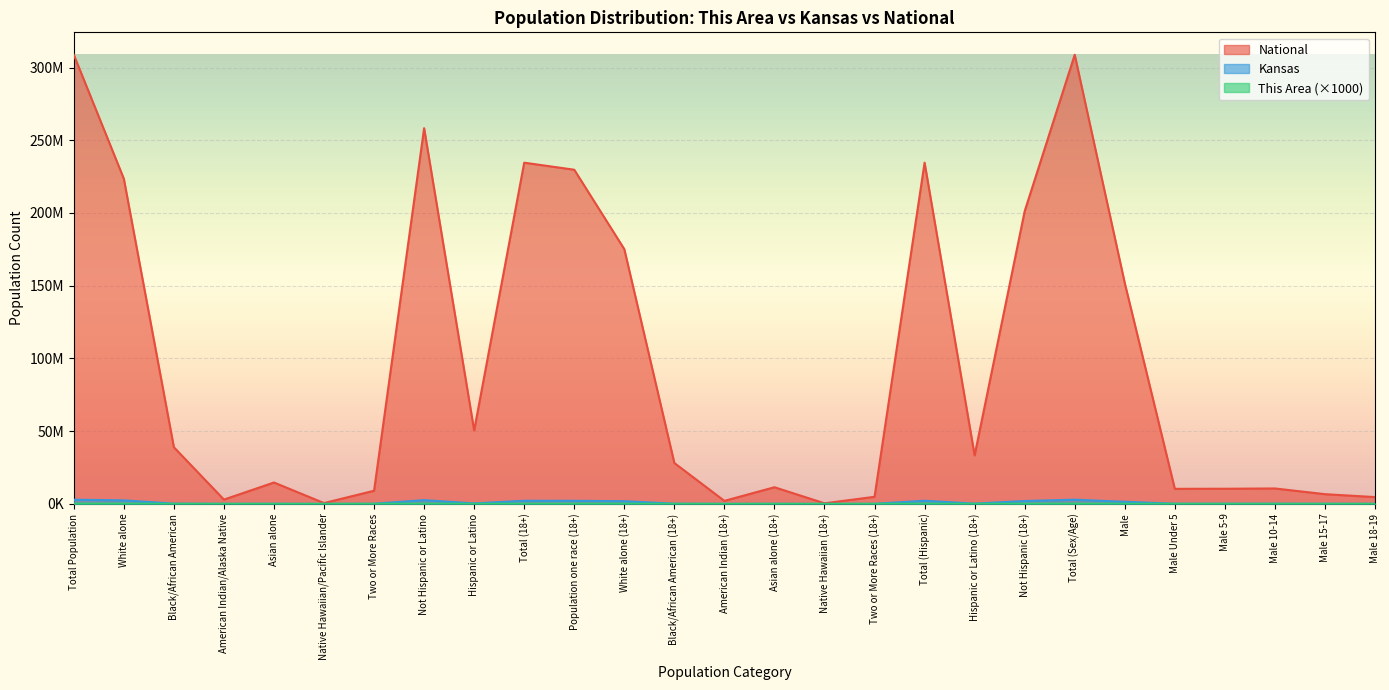

What are all the series names shown in the legend?

This Area, Kansas, National